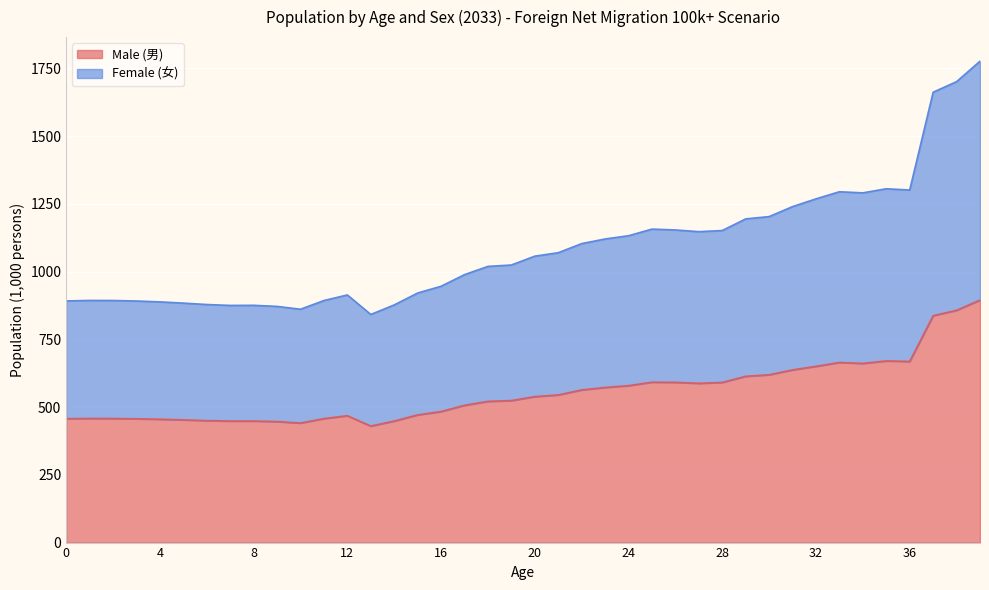

How many interior local valleys does the Female (女) series have?

6